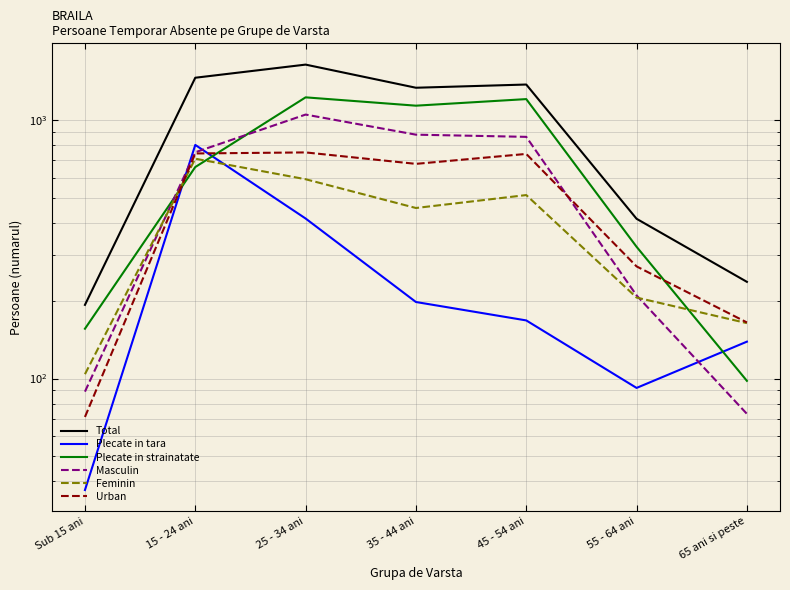

True or false: Urban and Total cross at least once.

False